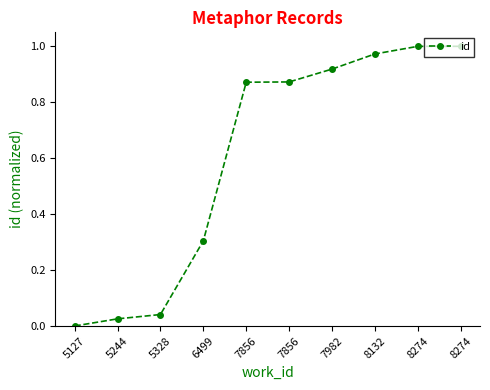

How many lines are shown in the chart?

1